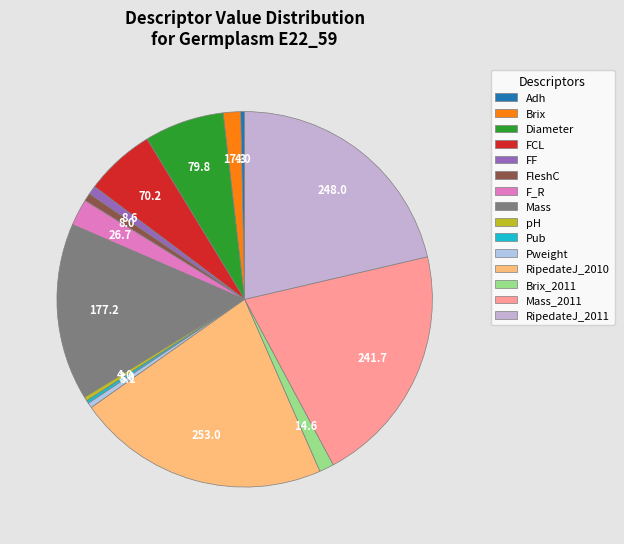

Rank the categories by value from lowest to highest.

Pub, Adh, pH, Pweight, FleshC, FF, Brix_2011, Brix, F_R, FCL, Diameter, Mass, Mass_2011, RipedateJ_2011, RipedateJ_2010